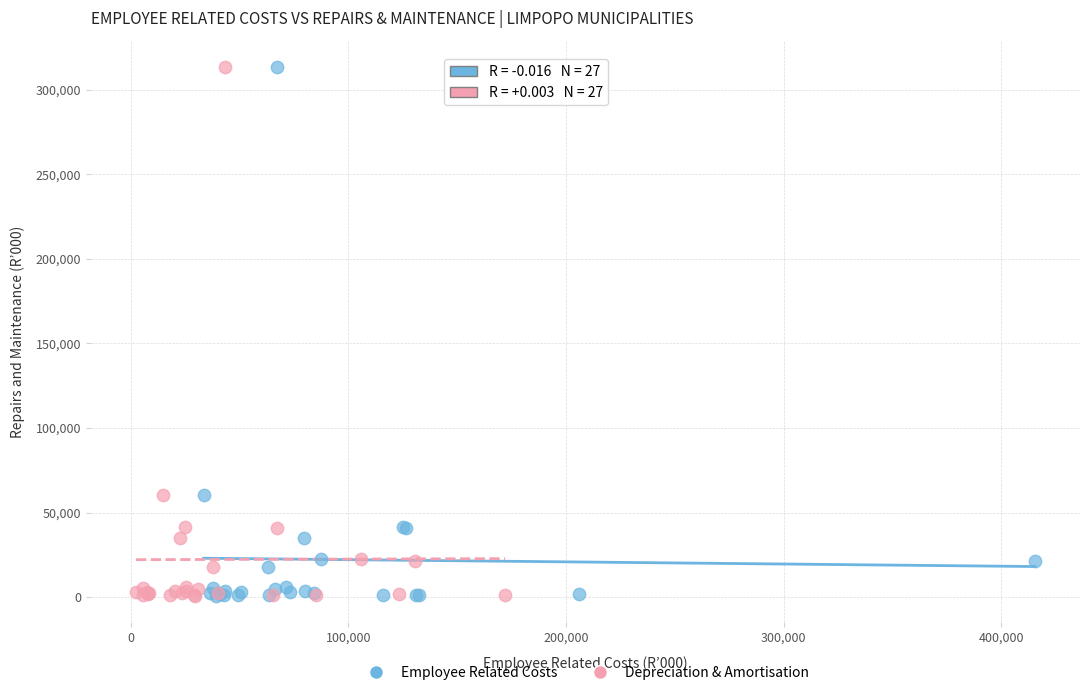

What are all the series names shown in the legend?

Employee Related Costs, Depreciation & Amortisation